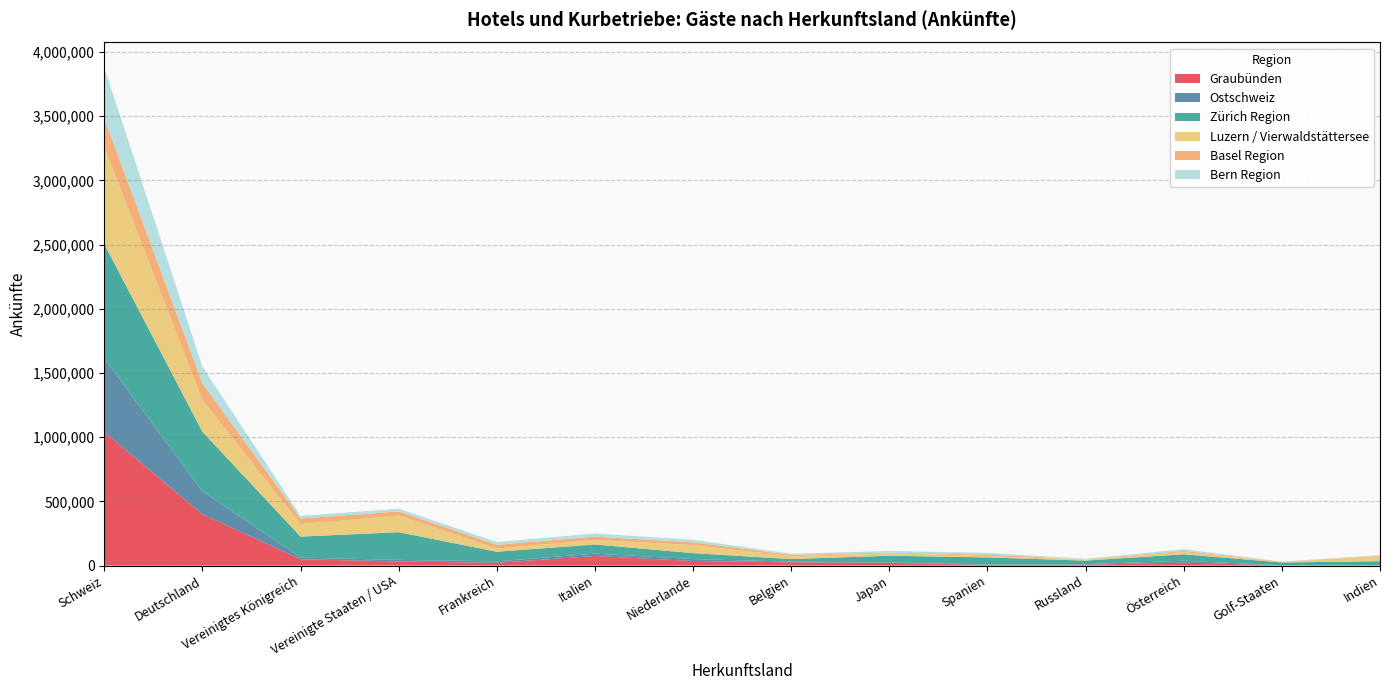

Reading right to left, what are all the values shown in this chart?

Graubünden: 1457	1576	23125	7157	5257	21613	25921	35747	74910	21432	32379	49335	399904	1041260
Ostschweiz: 941	585	14729	3631	3880	3001	4440	14868	18035	11689	12200	12766	178858	573168
Zürich Region: 31647	21963	50333	27943	54643	52520	20532	46272	71716	74661	216064	163604	463532	889930
Luzern / Vierwaldstättersee: 41691	3899	16440	7405	10608	18395	23139	62924	35209	24775	129225	97185	247638	755587
Basel Region: 2781	1819	10563	2355	11465	5536	9871	21836	25696	29734	31796	43899	130351	222607
Bern Region: 2687	937	12699	4214	13321	13034	8323	19301	24274	21136	21367	20357	129550	397612